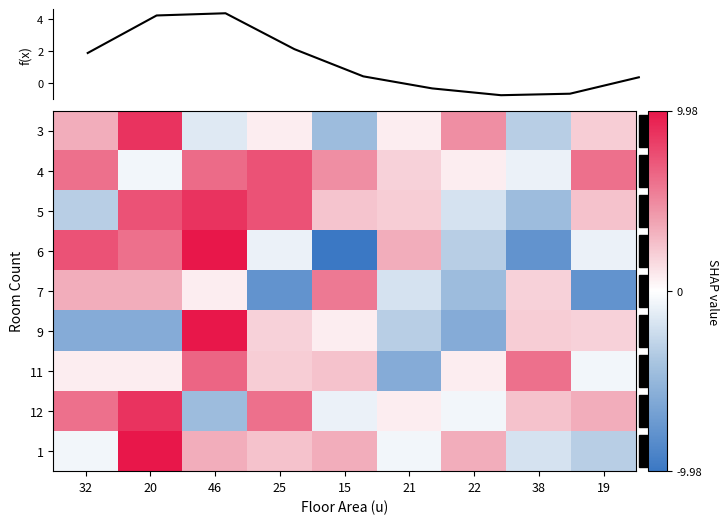

How many data points in 4 are less than 4?

4